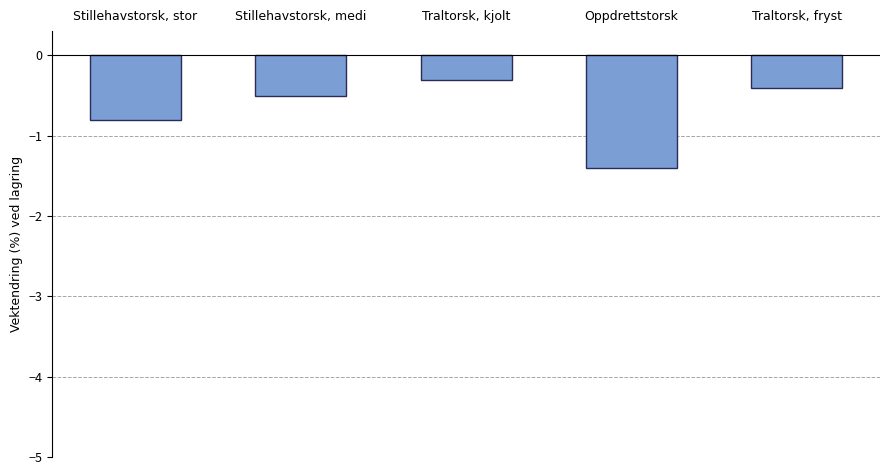

How many series are shown in this chart?

1